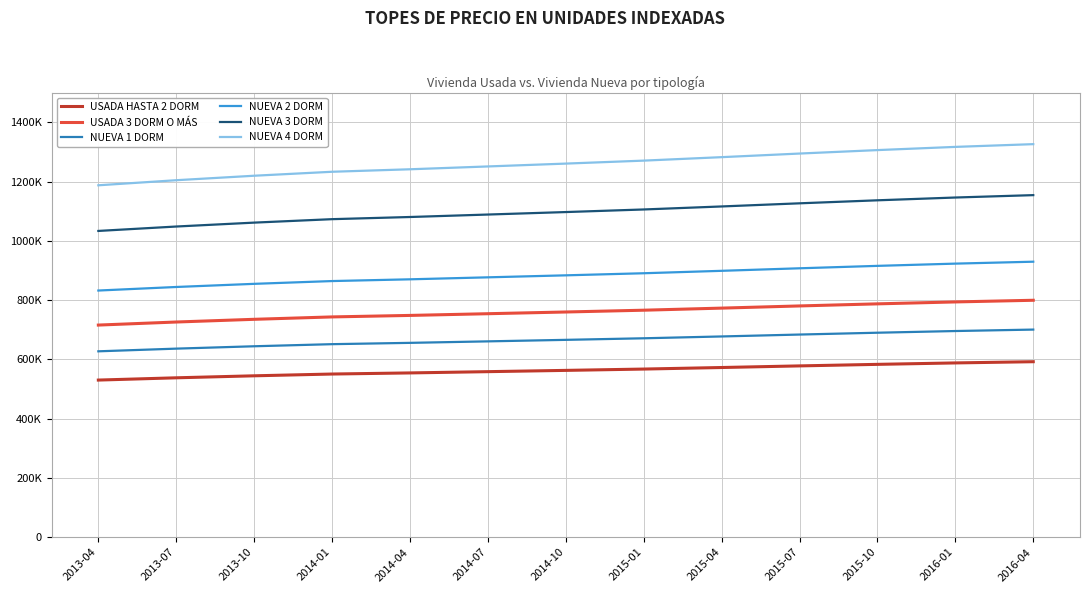

True or false: NUEVA 4 DORM and USADA HASTA 2 DORM intersect in this chart.

False